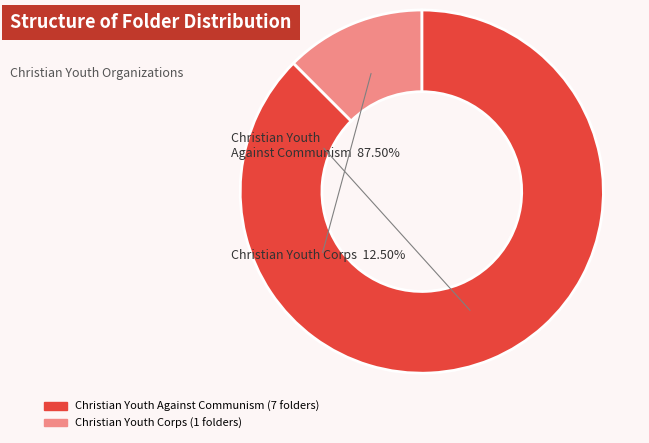

Combined, what portion of the pie is Christian Youth Against Communism and Christian Youth Corps?

100.0%